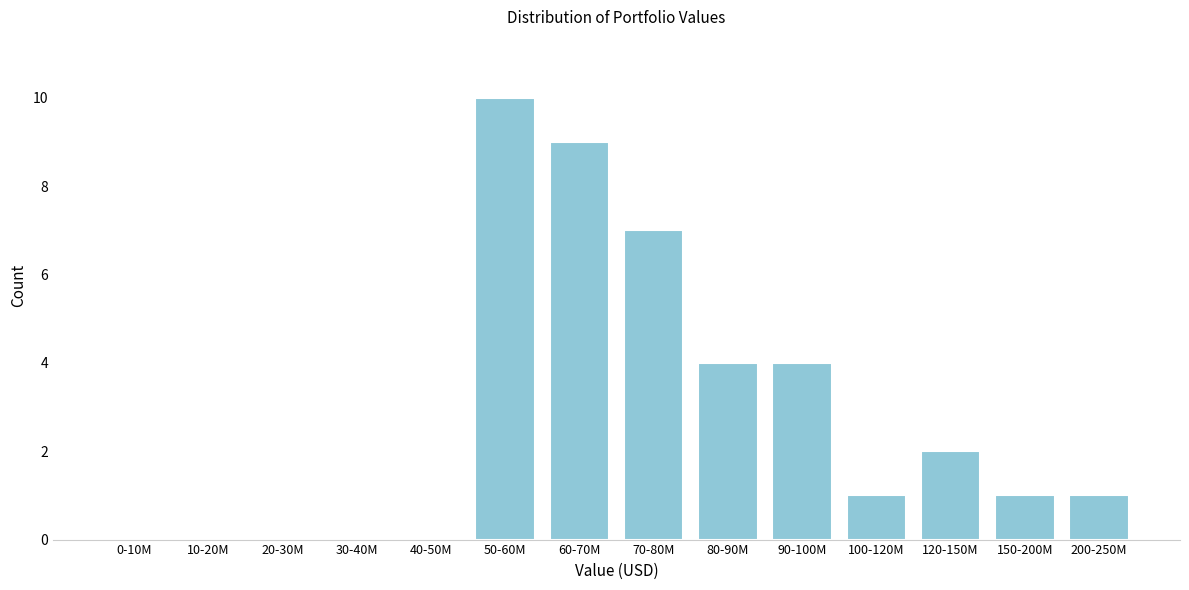

Reading left to right, what are all the values shown in this chart?

0-10M=0	10-20M=0	20-30M=0	30-40M=0	40-50M=0	50-60M=10	60-70M=9	70-80M=7	80-90M=4	90-100M=4	100-120M=1	120-150M=2	150-200M=1	200-250M=1